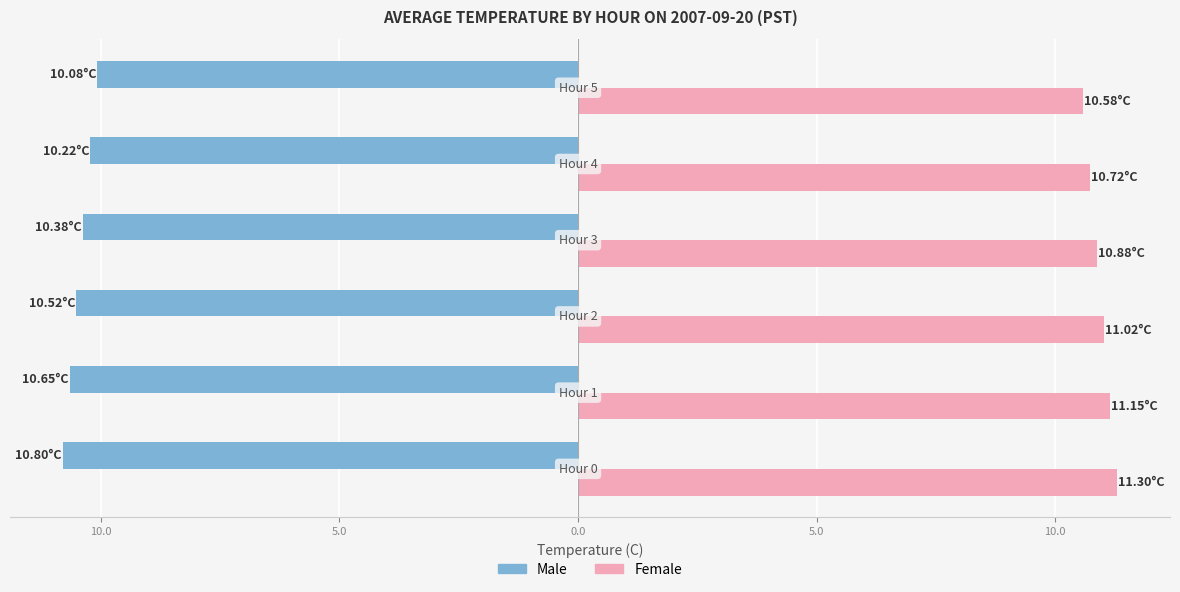

What are all the series names shown in the legend?

Male, Female